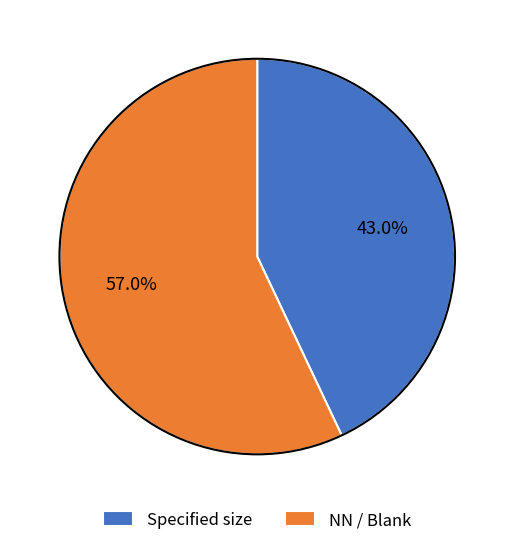

Rank the categories by value from lowest to highest.

Specified size, NN / Blank